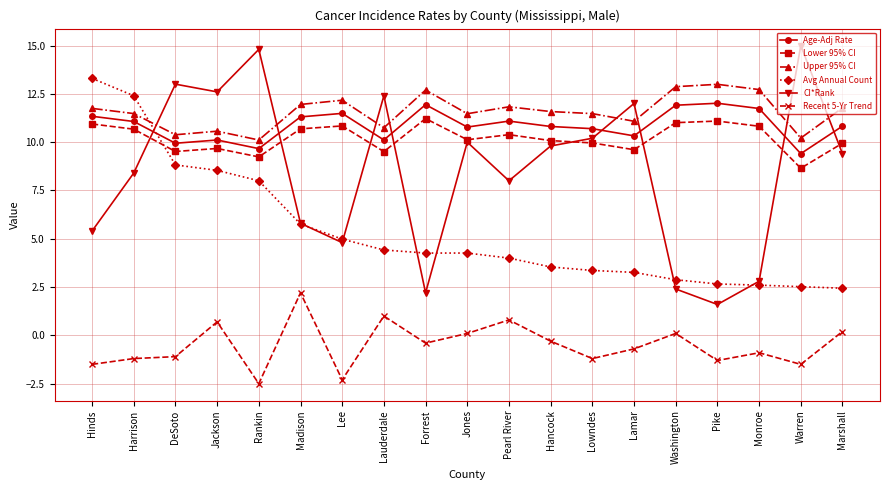

True or false: CI*Rank has a value of 19.7 at DeSoto.

False